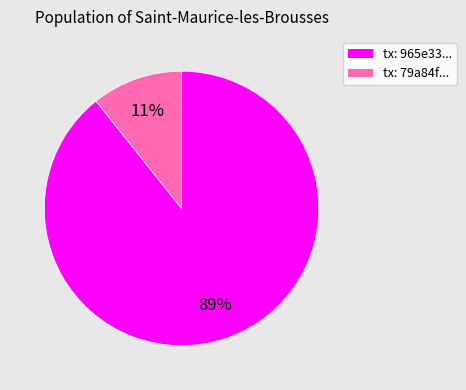

Which category has the smallest portion of the pie?

tx: 79a84f...